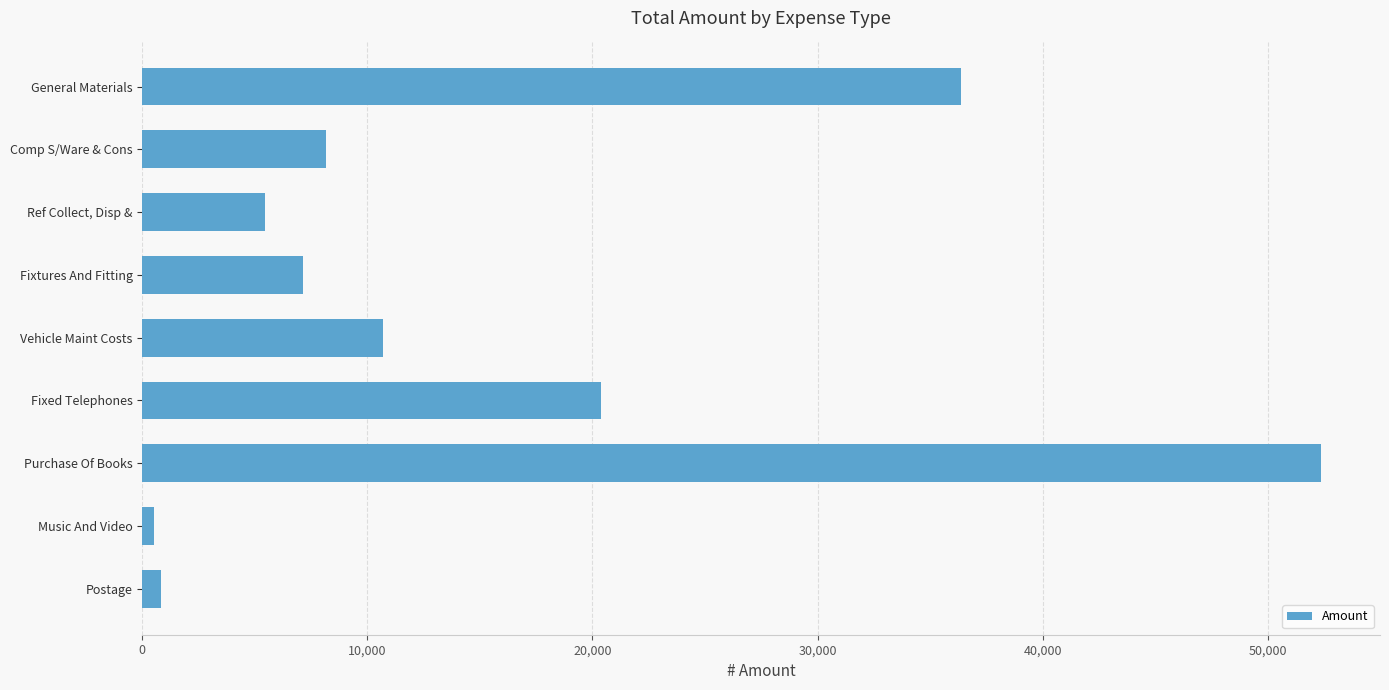

Is it true that the value at Fixtures And Fitting is 7128.0?

True